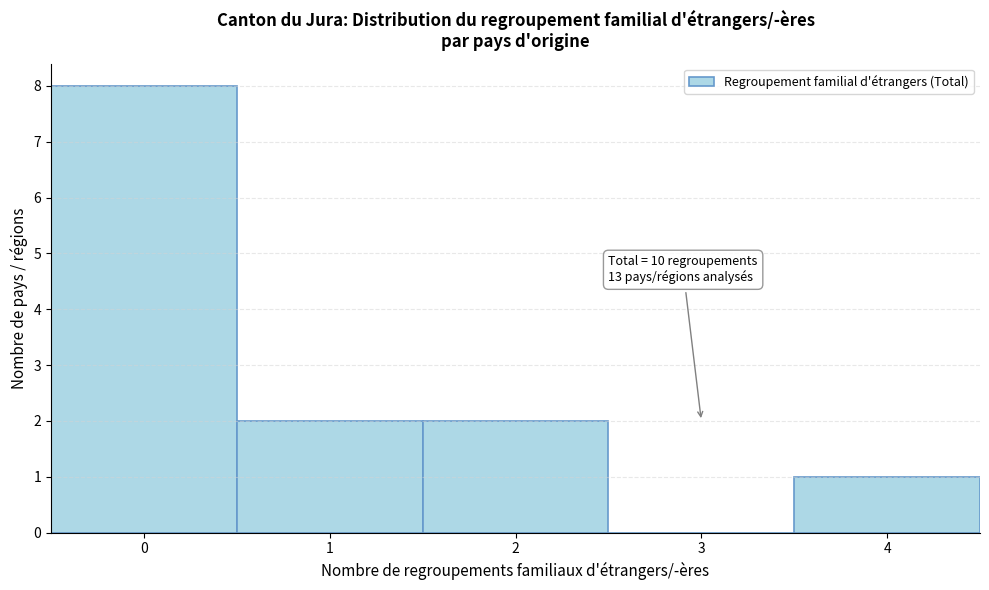

Which range on the x-axis has the tallest bar?

-0.5 to 0.5